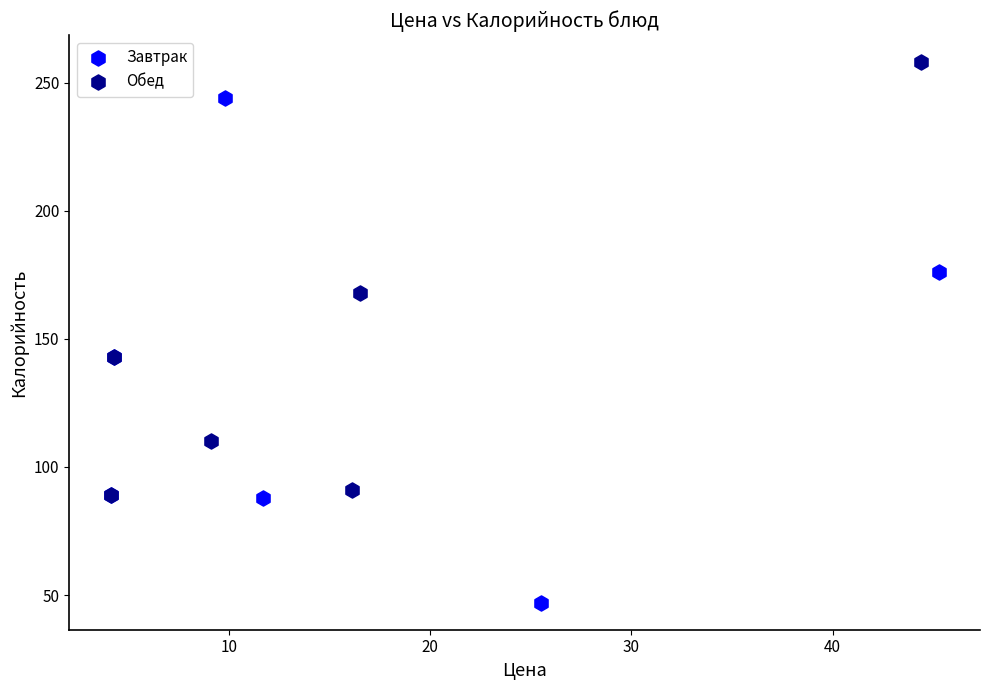

Which series contains the highest Y value?

Обед